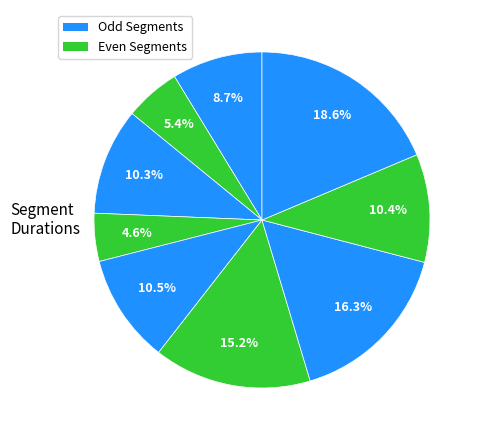

How many slices are in this pie chart?

9